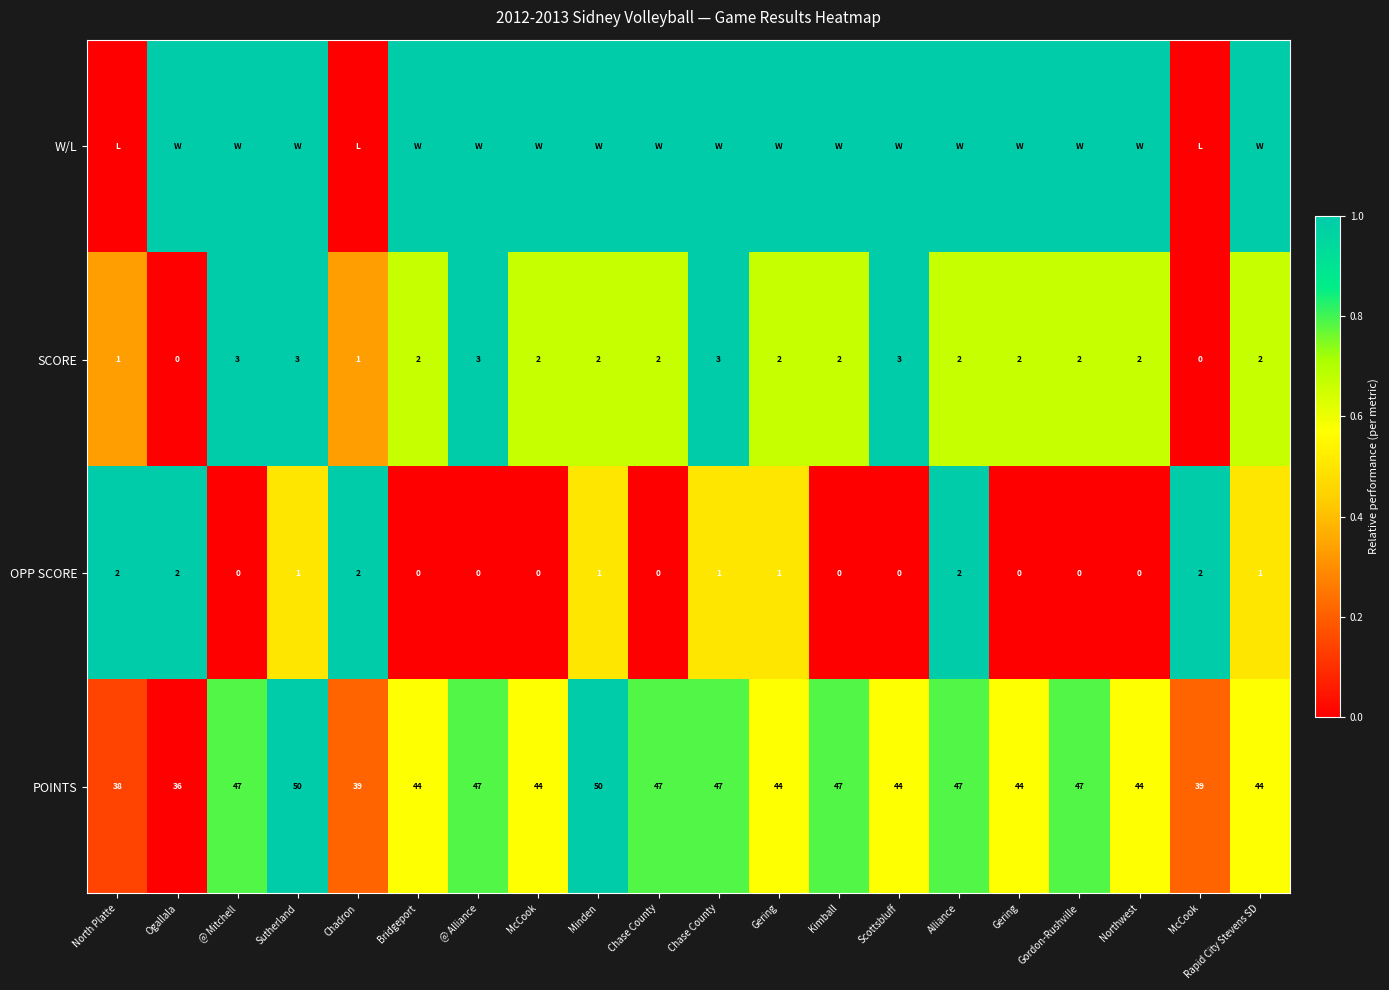

Where is W/L nearest to the value 0?

North Platte